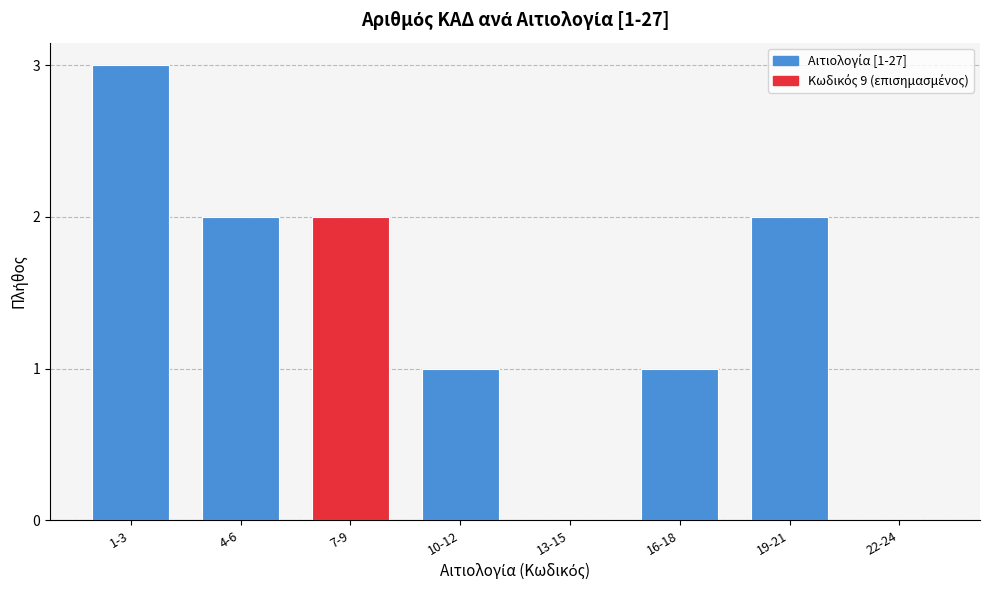

Reading right to left, extract all data points from this chart.

22-24=0	19-21=2	16-18=1	13-15=0	10-12=1	7-9=2	4-6=2	1-3=3